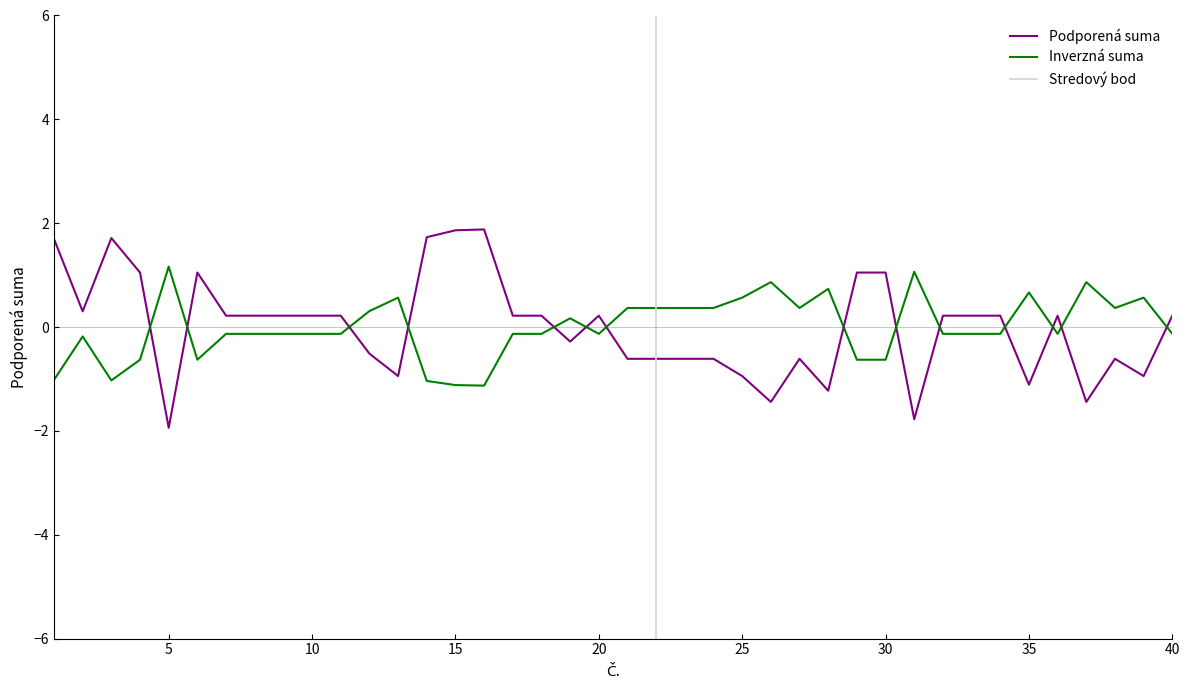

Reading left to right, extract all data points from this chart.

1.7	0.3	1.7	1.0	-1.9	1.0	0.2	0.2	0.2	0.2	0.2	-0.5	-0.9	1.7	1.9	1.9	0.2	0.2	-0.3	0.2	-0.6	-0.6	-0.6	-0.6	-0.9	-1.4	-0.6	-1.2	1.0	1.0	-1.8	0.2	0.2	0.2	-1.1	0.2	-1.4	-0.6	-0.9	0.2